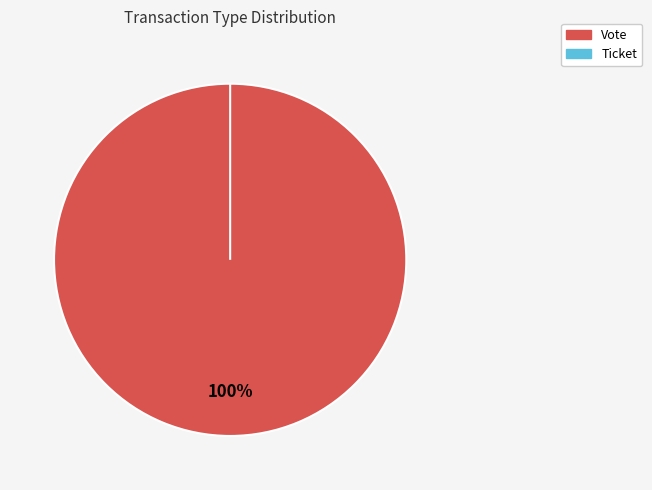

To the nearest percent, what portion does Vote represent?

100%